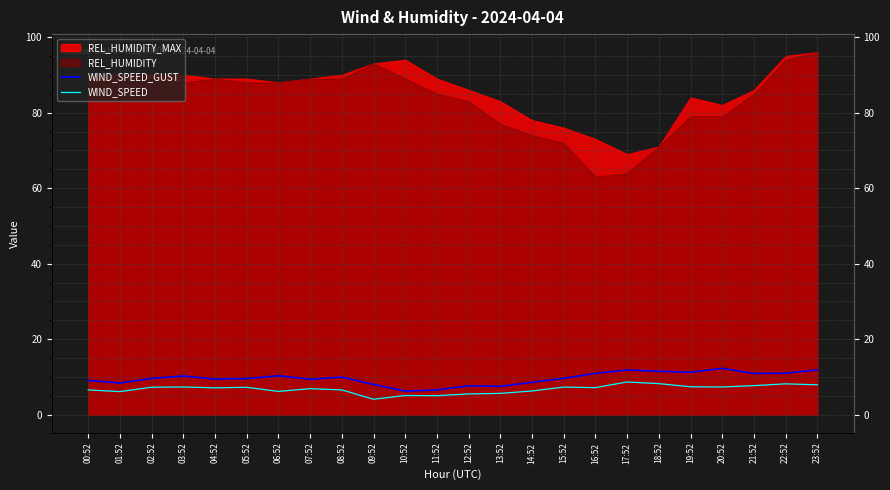

True or false: WIND_SPEED_GUST and WIND_SPEED cross at least once.

False